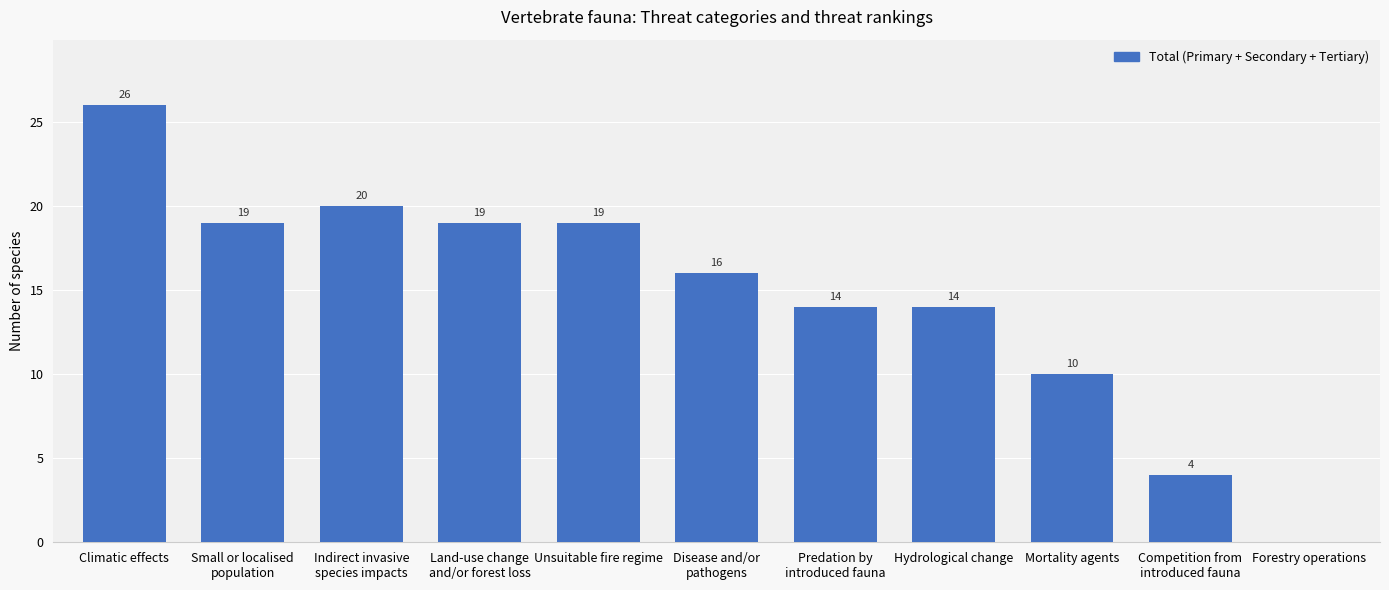

Reading left to right, list all the values displayed in this chart.

Climatic effects=26	Small or localised
population=19	Indirect invasive
species impacts=20	Land-use change
and/or forest loss=19	Unsuitable fire regime=19	Disease and/or
pathogens=16	Predation by
introduced fauna=14	Hydrological change=14	Mortality agents=10	Competition from
introduced fauna=4	Forestry operations=0